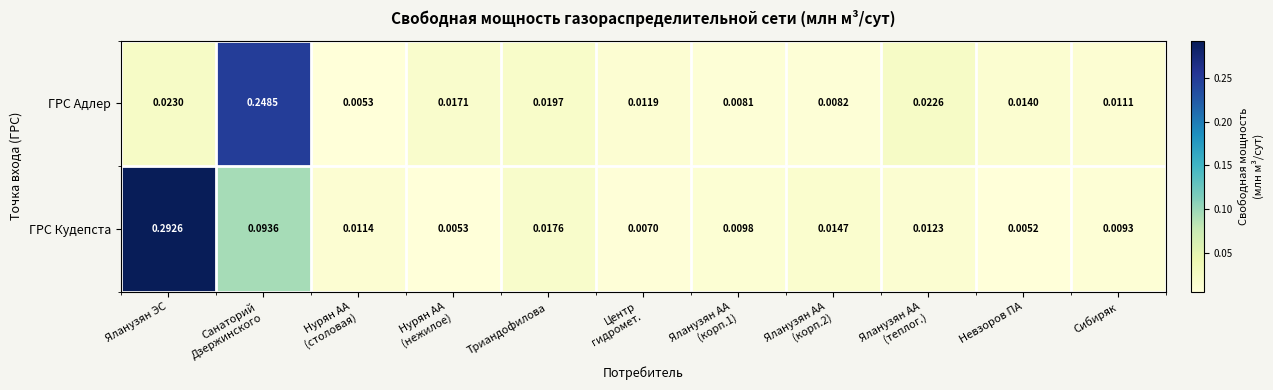

Which label corresponds to the smallest value in the chart?

Невзоров ПА